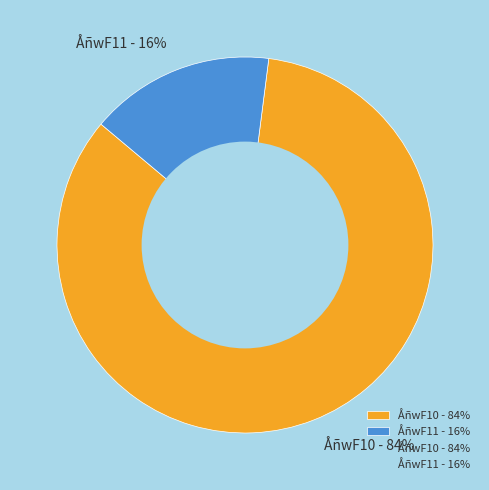

Between ÅñwF10 - 84% and ÅñwF11 - 16%, which is larger?

ÅñwF10 - 84%